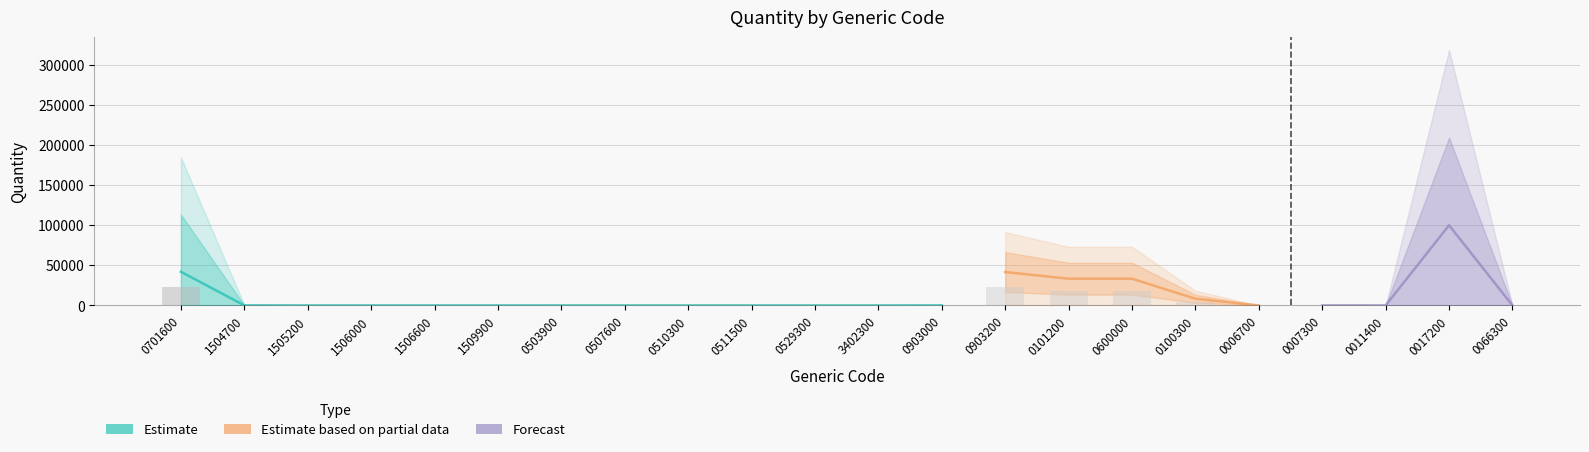

How many categories are shown in the chart?

22